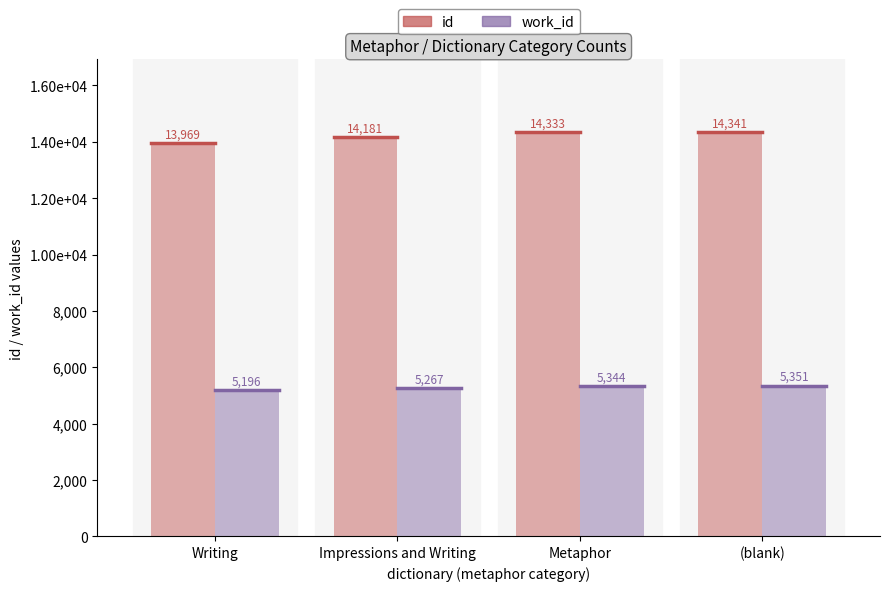

At which label does work_id reach its minimum?

Writing